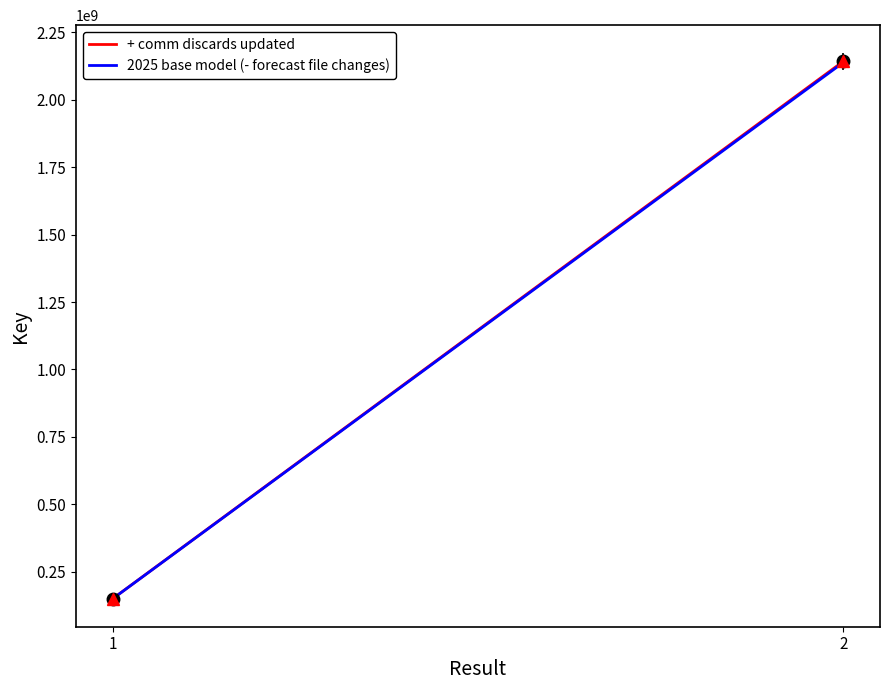

The value of + comm discards updated at 1 is 263221849.1. True or false?

False